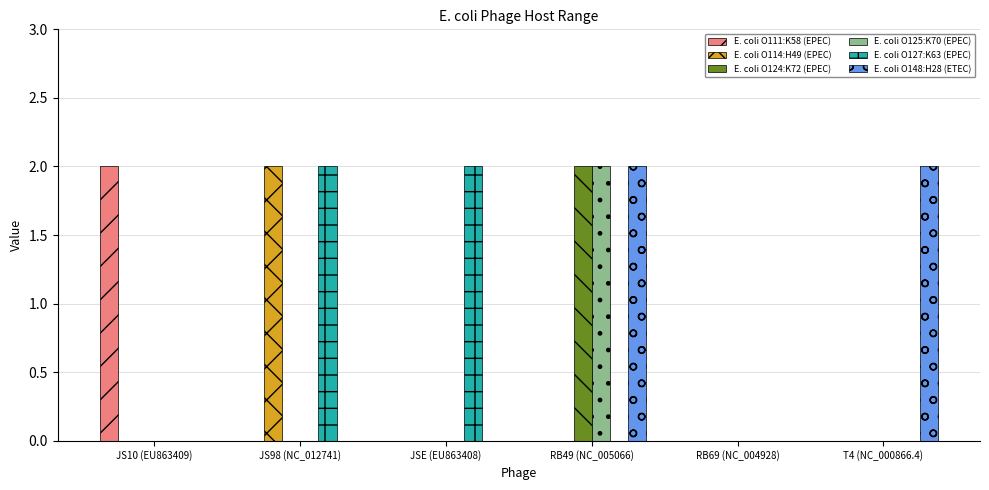

The value of E. coli O127:K63 (EPEC) at JSE (EU863408) is 1. True or false?

False